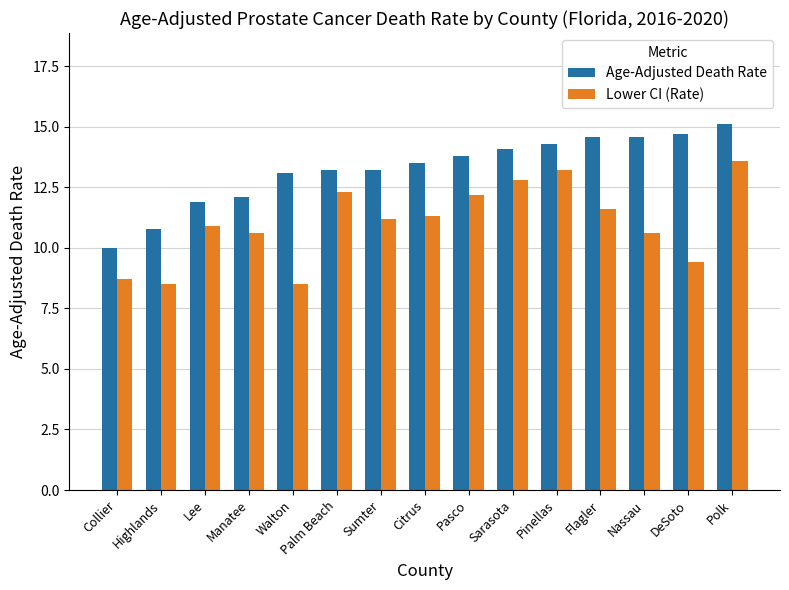

What position from the right is Citrus?

8